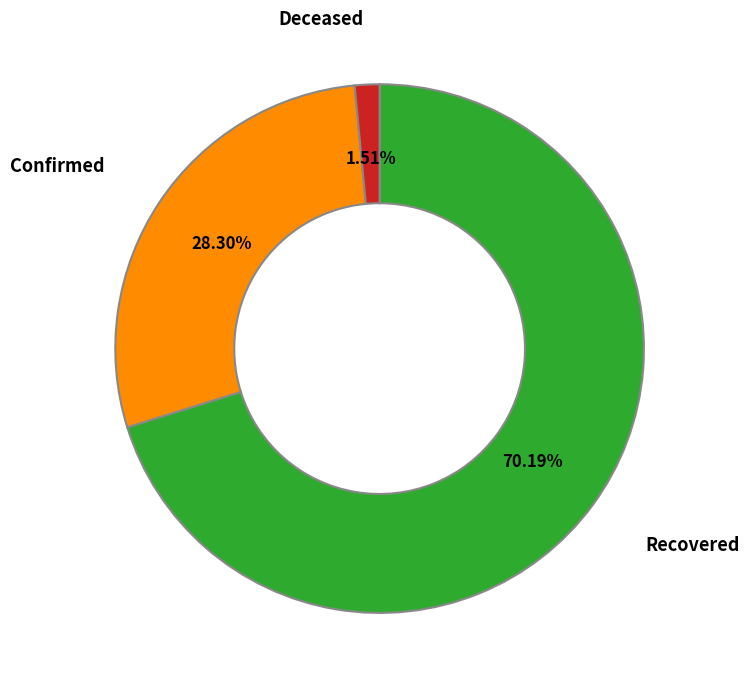

Is there any slice that represents more than half of the pie?

Yes